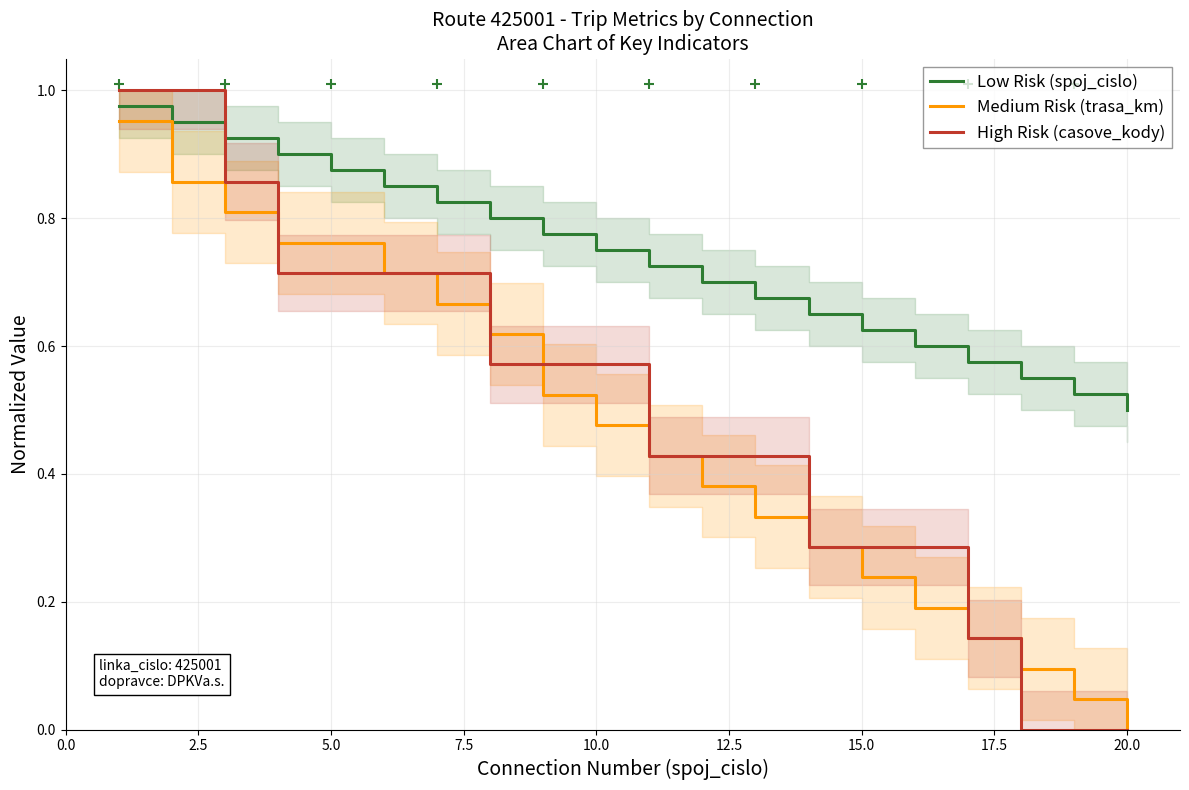

How many times do Low Risk (spoj_cislo) and High Risk (casove_kody) cross each other?

1